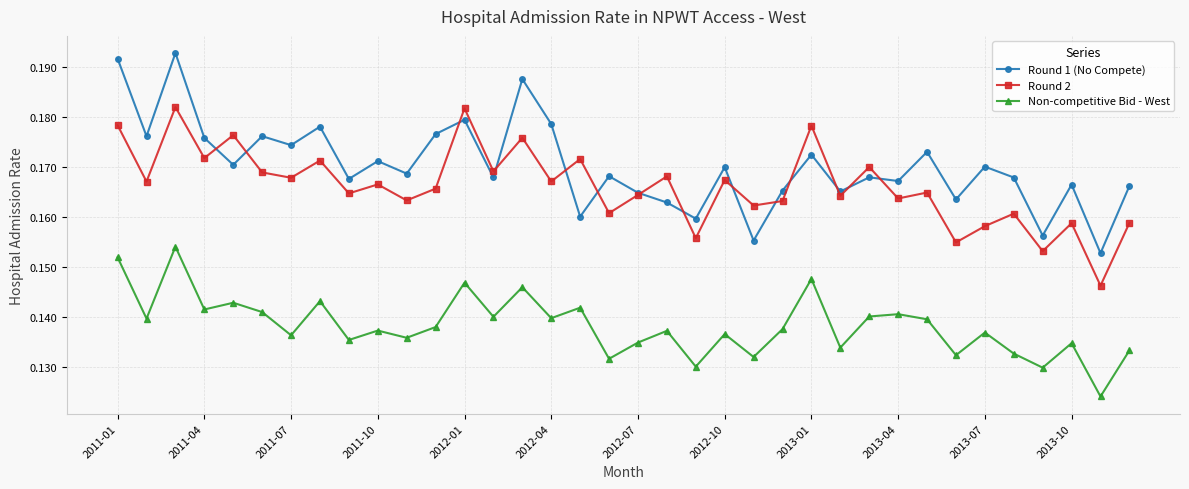

True or false: Non-competitive Bid - West and Round 1 (No Compete) cross at least once.

False